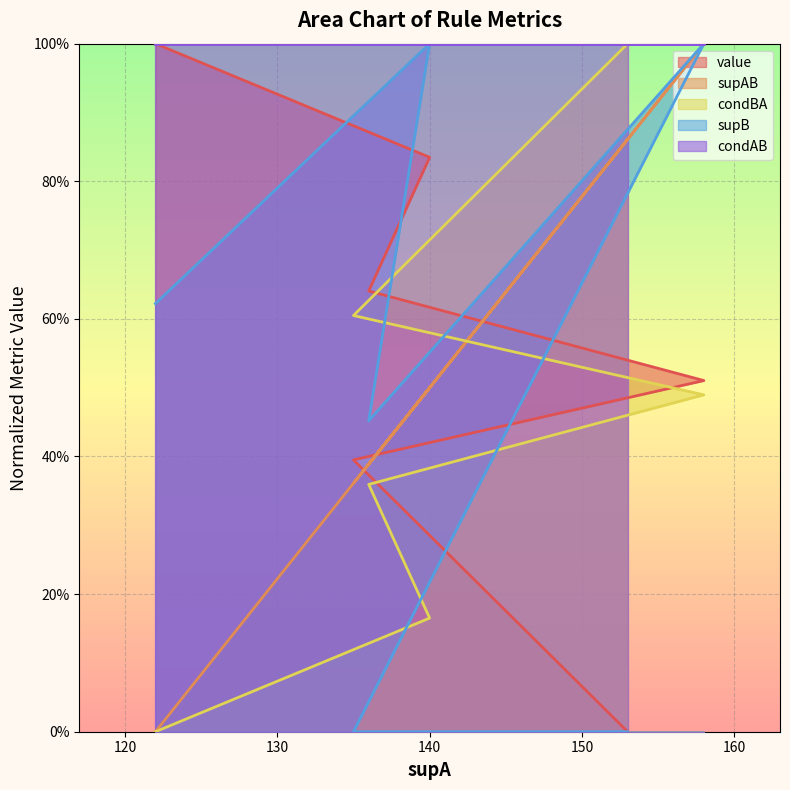

What are all the series names shown in the legend?

value, supAB, condBA, supB, condAB